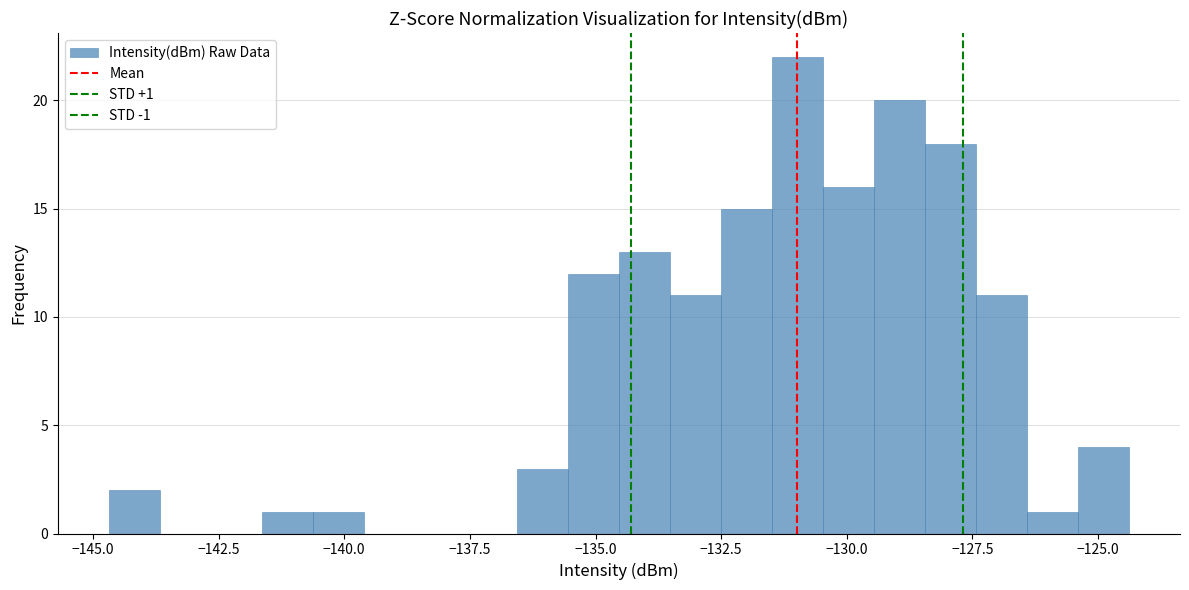

Around what value on the x-axis is the tallest bar? Give the approximate position of its centre, as read against the axis.

-131.0